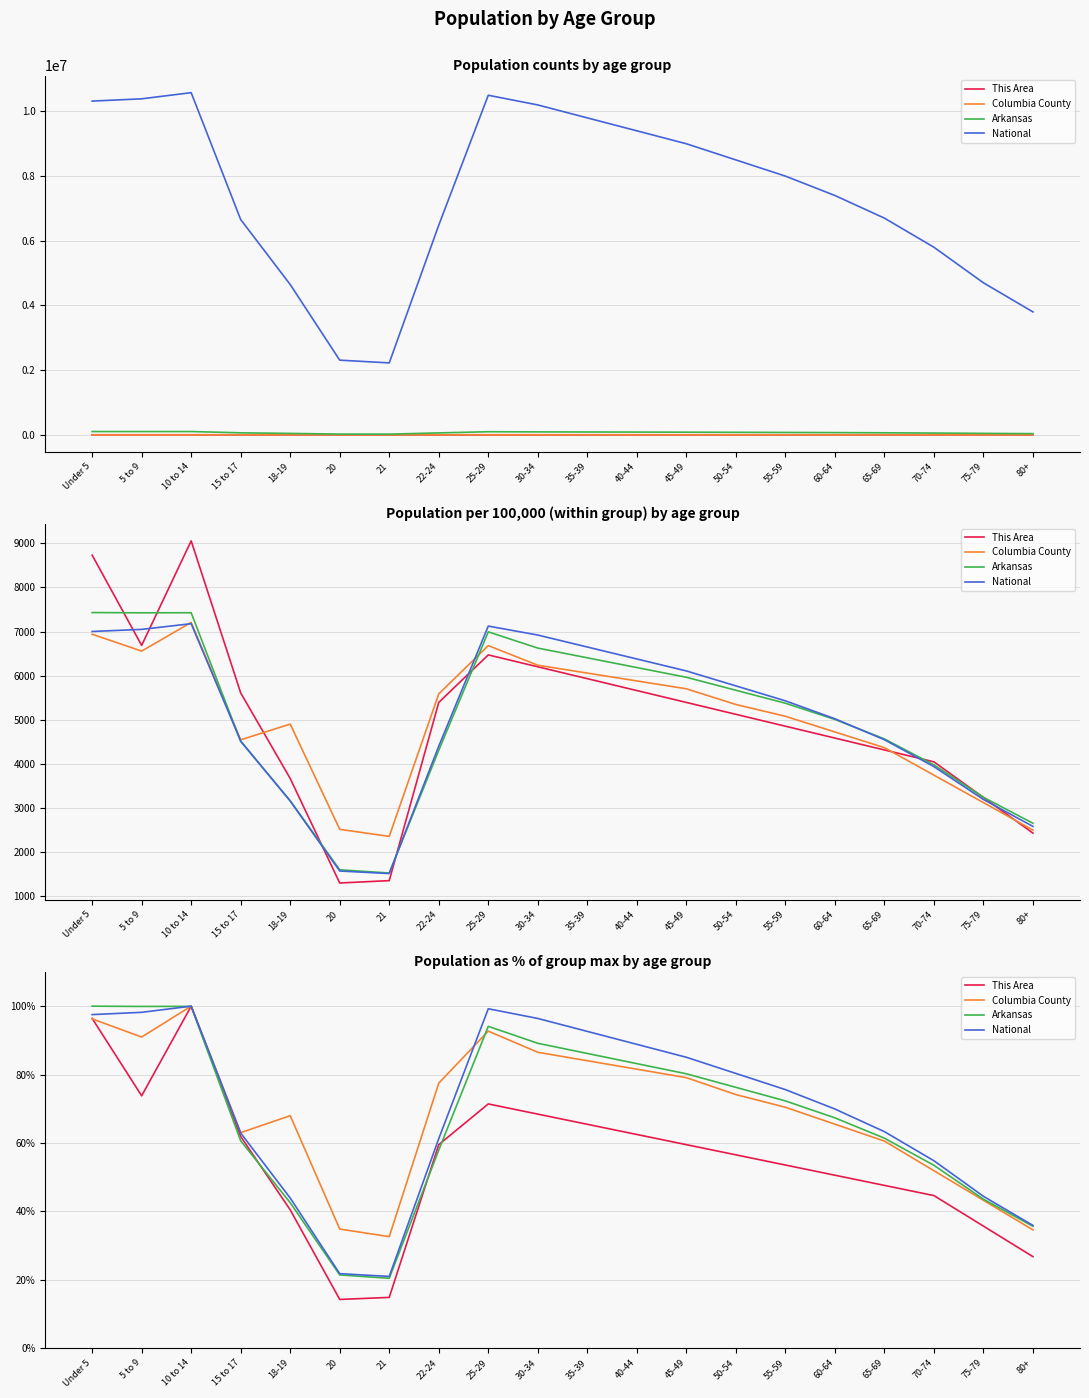

Reading left to right, extract all data points from this chart.

This Area: Under 5=96.4	5 to 9=73.8	10 to 14=100.0	15 to 17=61.9	18-19=40.5	20=14.3	21=14.9	22-24=59.5	25-29=71.4	30-34=68.5	35-39=65.5	40-44=62.5	45-49=59.5	50-54=56.5	55-59=53.6	60-64=50.6	65-69=47.6	70-74=44.6	75-79=35.7	80+=26.8
Columbia County: Under 5=96.3	5 to 9=91.0	10 to 14=100.0	15 to 17=63.0	18-19=68.0	20=34.9	21=32.6	22-24=77.5	25-29=92.7	30-34=86.5	35-39=84.1	40-44=81.6	45-49=79.1	50-54=74.2	55-59=70.5	60-64=65.5	65-69=60.6	70-74=51.9	75-79=43.3	80+=34.6
Arkansas: Under 5=100.0	5 to 9=99.9	10 to 14=99.9	15 to 17=60.6	18-19=42.6	20=21.4	21=20.5	22-24=57.9	25-29=94.1	30-34=89.2	35-39=86.2	40-44=83.2	45-49=80.2	50-54=76.3	55-59=72.3	60-64=67.4	65-69=61.4	70-74=53.5	75-79=43.6	80+=35.7
National: Under 5=97.5	5 to 9=98.2	10 to 14=100.0	15 to 17=62.9	18-19=43.9	20=21.8	21=21.0	22-24=61.3	25-29=99.2	30-34=96.4	35-39=92.6	40-44=88.8	45-49=85.1	50-54=80.3	55-59=75.6	60-64=69.9	65-69=63.3	70-74=54.8	75-79=44.4	80+=35.9